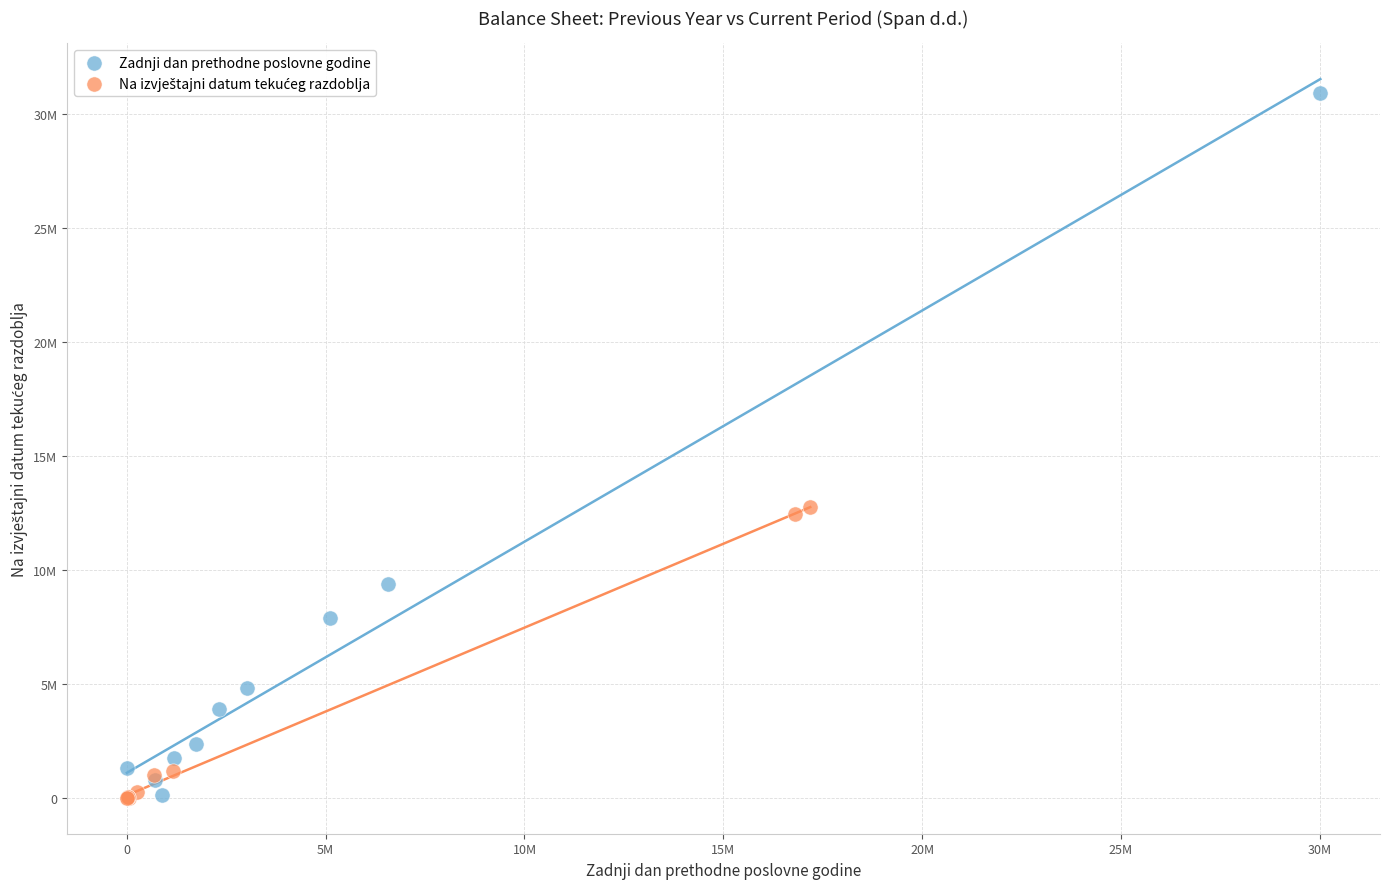

Which series has the widest spread of Y values?

Zadnji dan prethodne poslovne godine